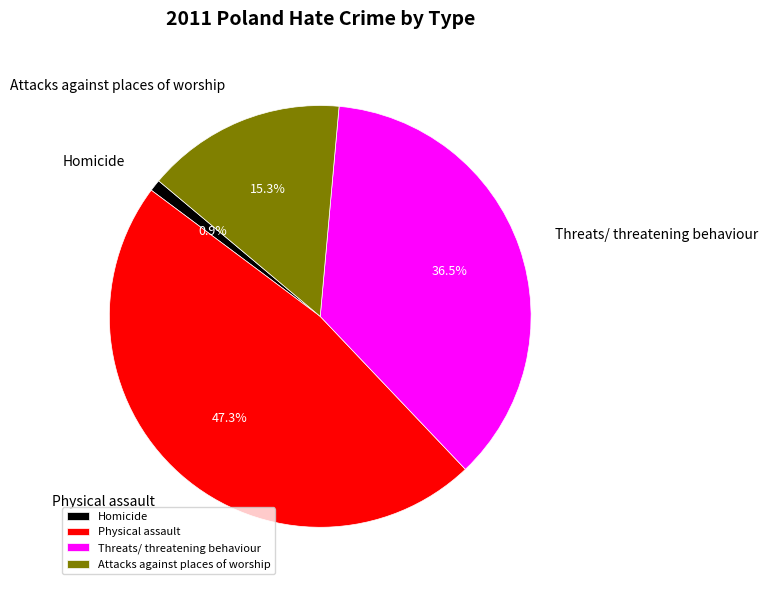

To the nearest percent, what is the average slice percentage?

25%